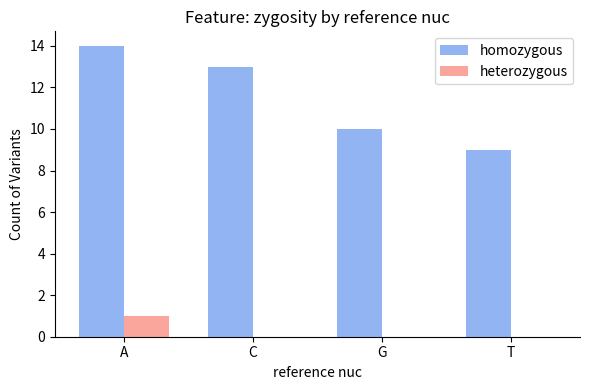

Which category has the highest value in the homozygous series?

A